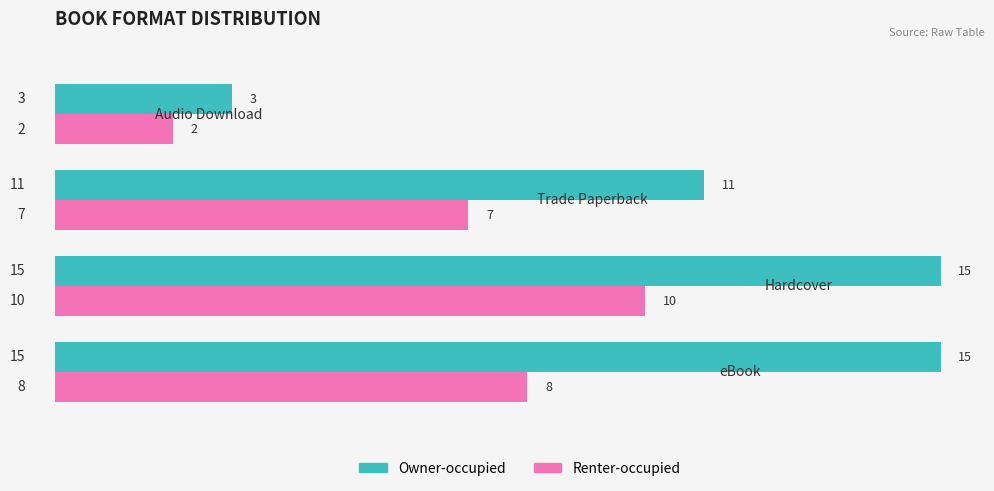

What are all the series names shown in the legend?

Owner-occupied, Renter-occupied